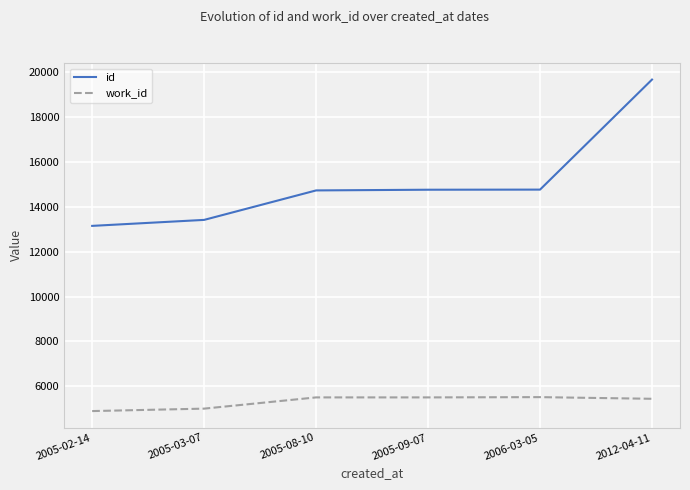

True or false: work_id has more than 2 interior local peaks.

False